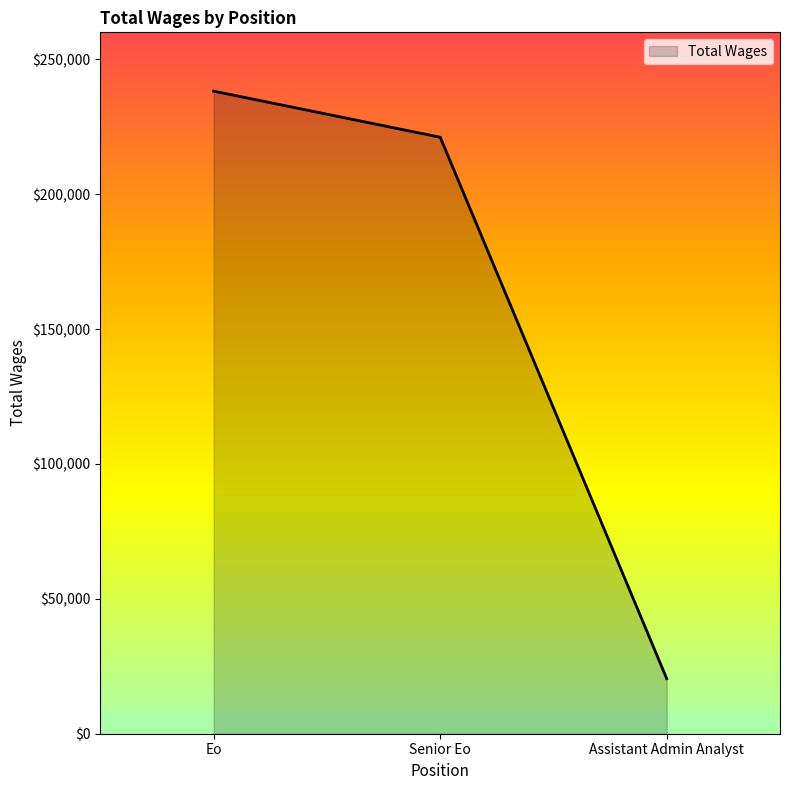

What is the smallest value displayed?

20399